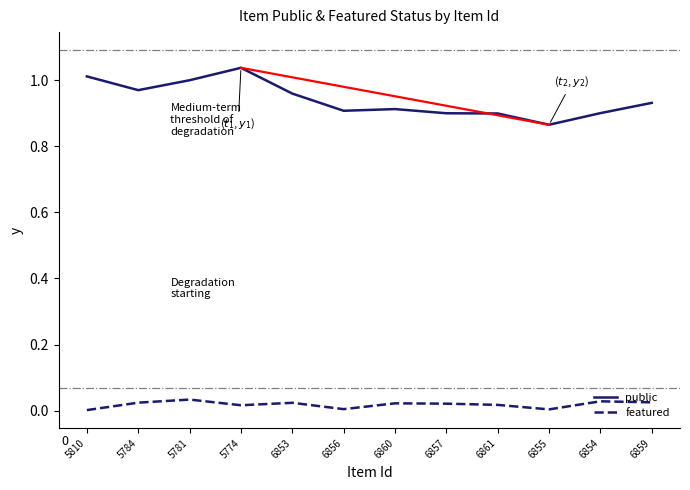

Which category has the highest value across all series?

5774